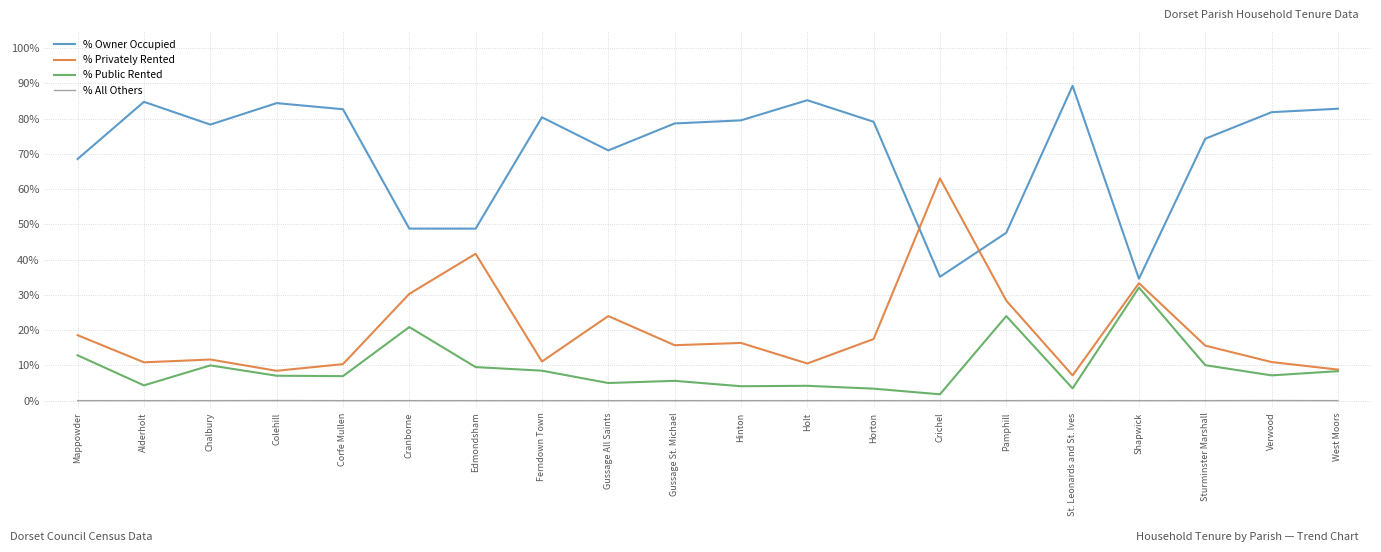

What is the average value of the % Privately Rented series?

19.7